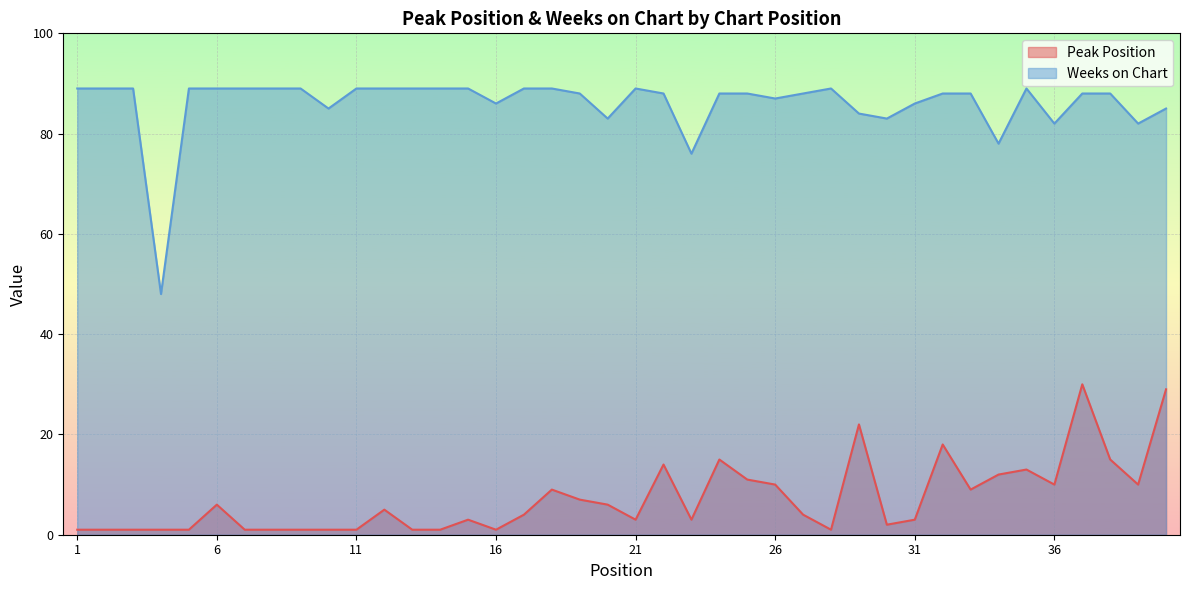

What is the highest value of the Peak Position series?

30